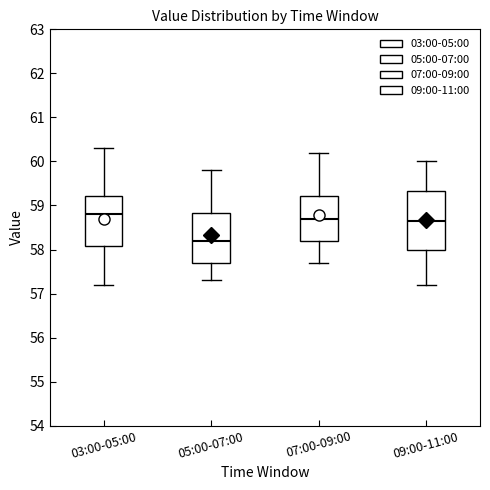

Which box has the lowest median line?

05:00-07:00